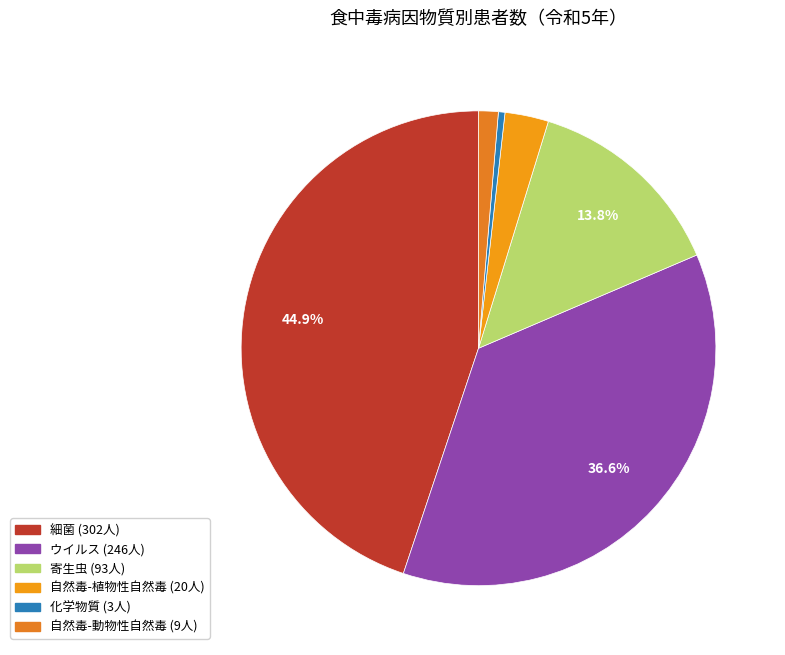

Is the sum of ウイルス and 自然毒-動物性自然毒 greater than half?

No